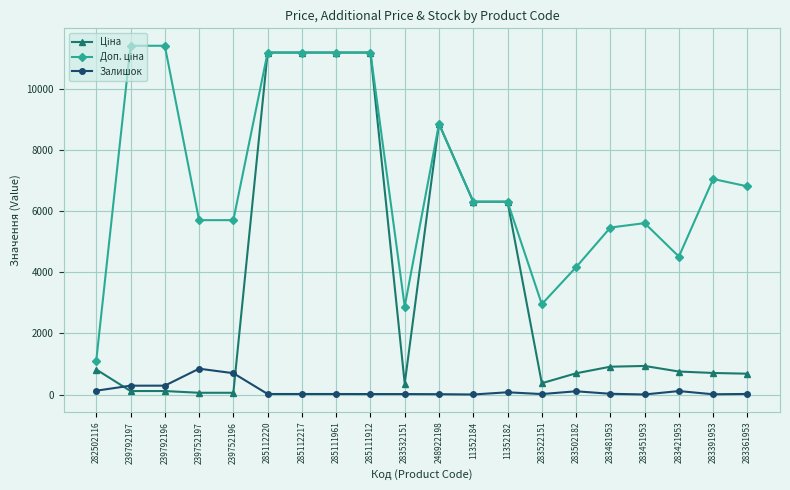

Is it true that Залишок equals 15.0 at 283532151?

True